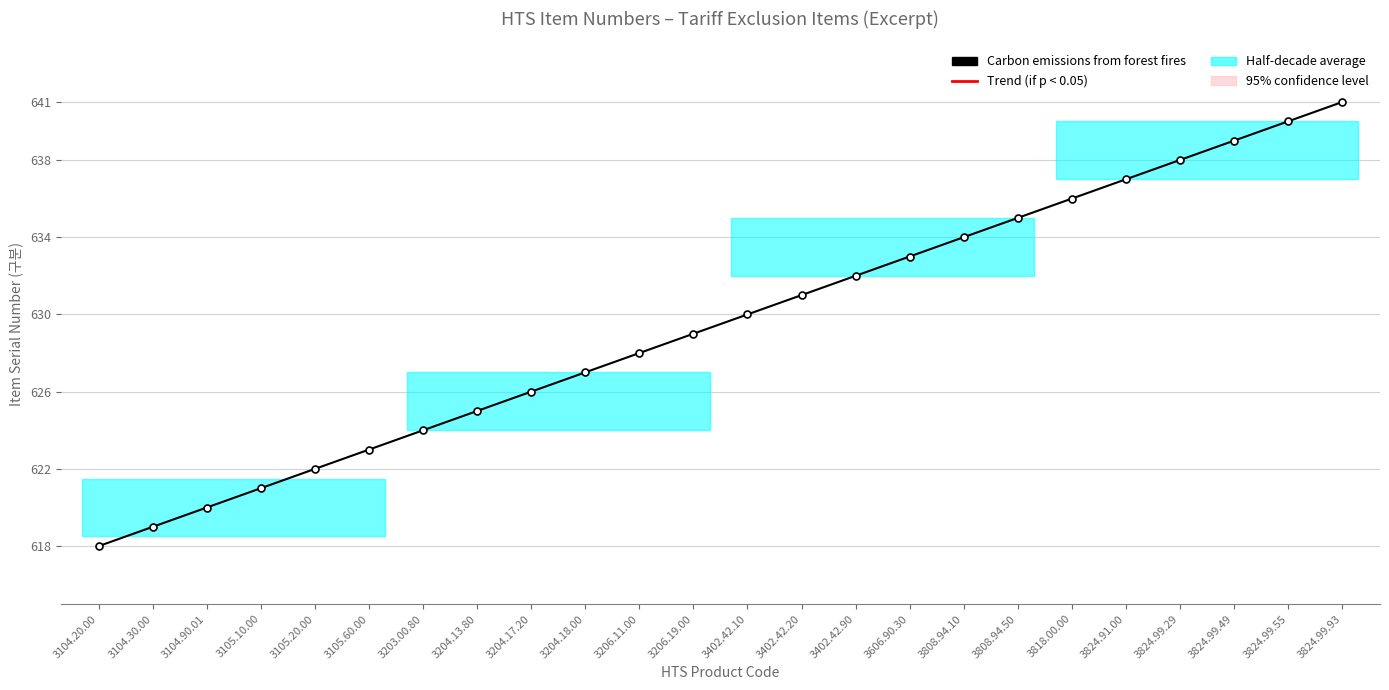

Which category has the highest value across all series?

3824.99.93